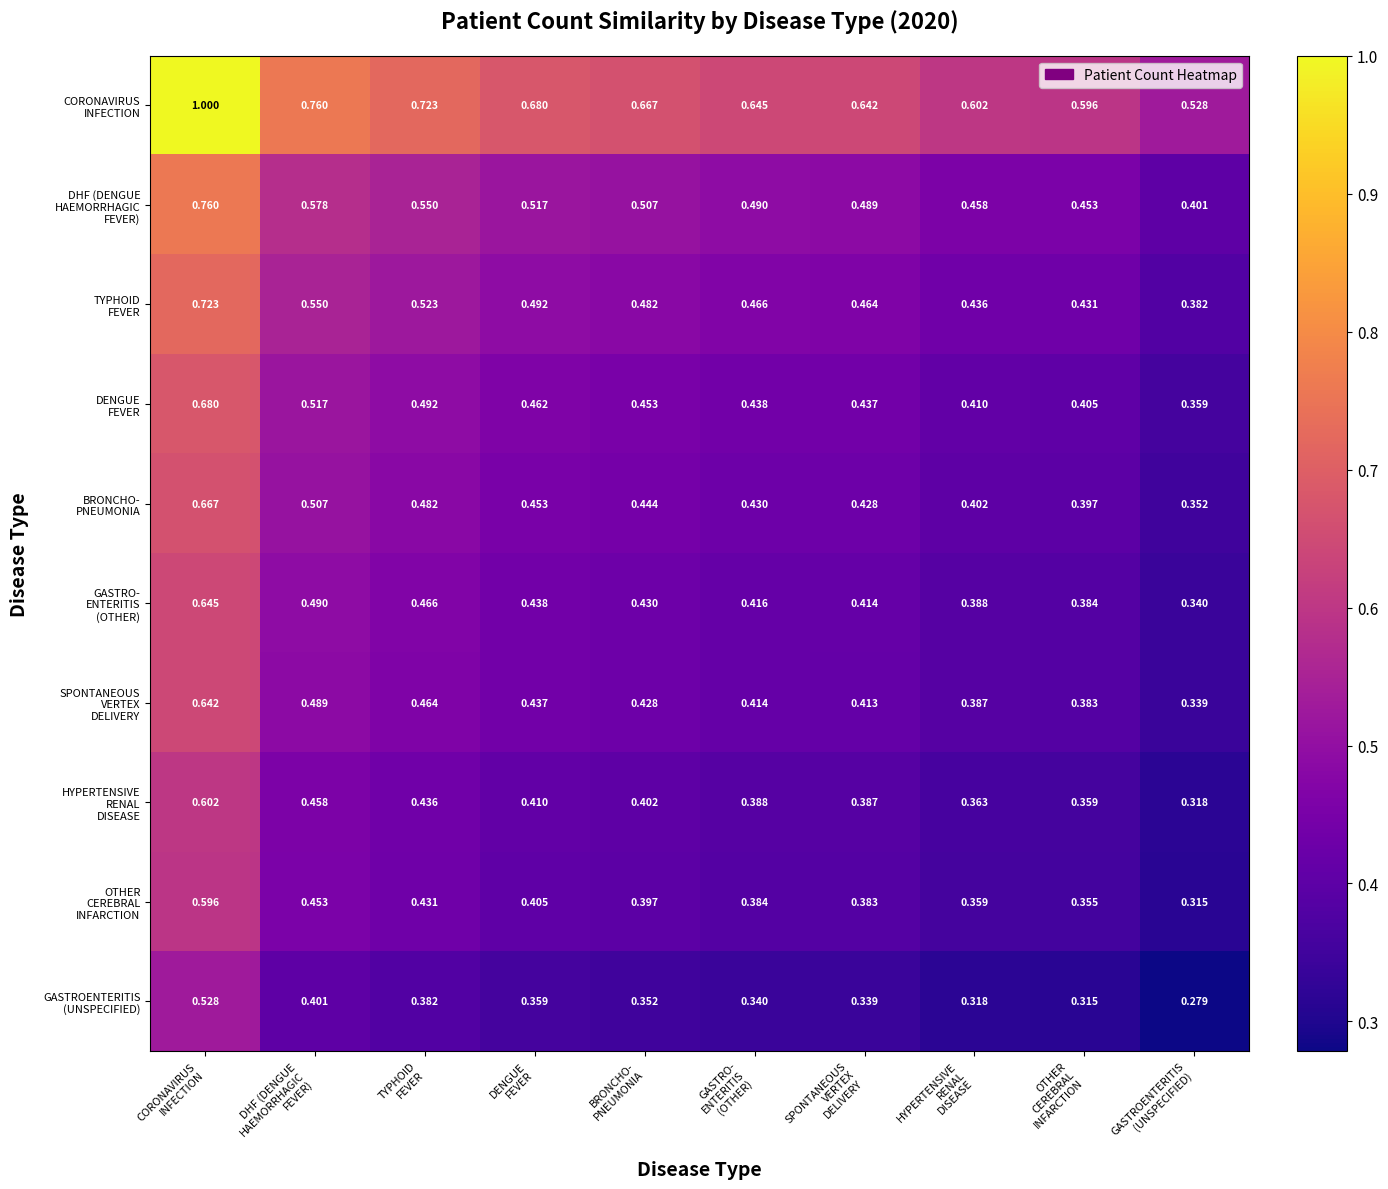

Count the number of categories in the chart.

10